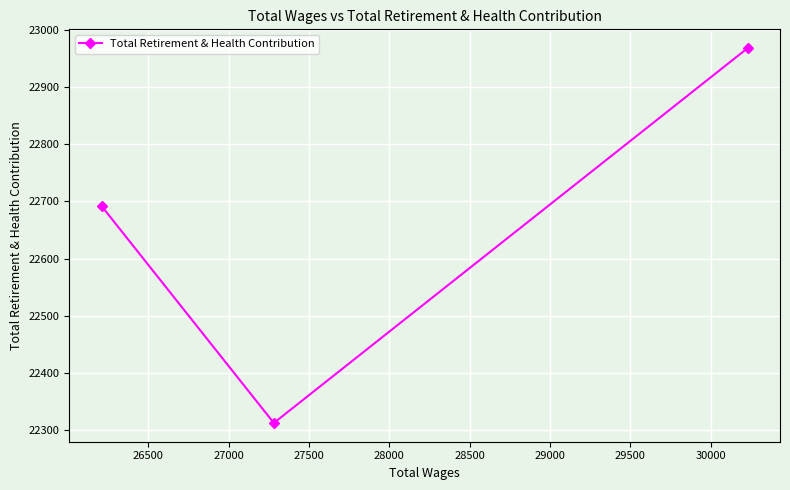

Reading right to left, what are all the values shown in this chart?

22968	22313	22692